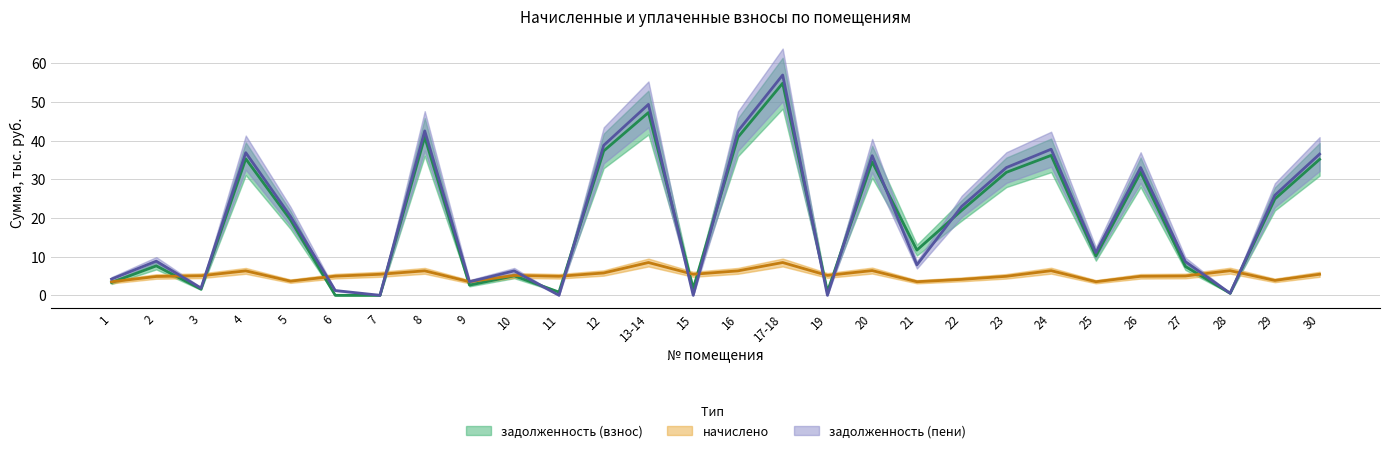

At how many categories does at least one series exceed 6?

20